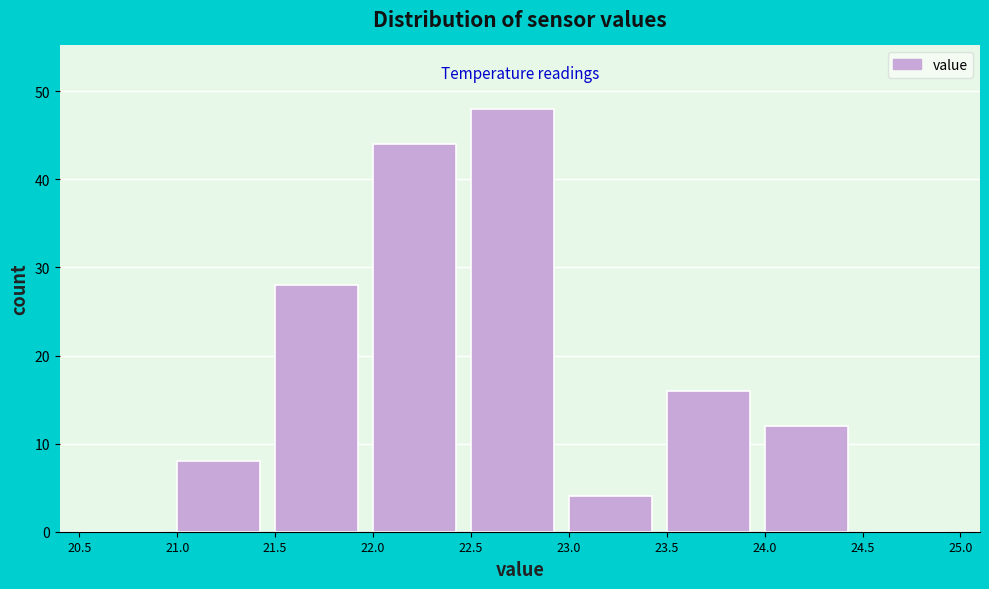

Reading left to right, transcribe this chart: for each bar, give the range it covers on the x-axis and its height. The values are not printed on the chart, so give them approximately, as read against the axis.

20.5 to 21.0: 0
21.0 to 21.5: 8
21.5 to 22.0: 28
22.0 to 22.5: 44
22.5 to 23.0: 48
23.0 to 23.5: 4
23.5 to 24.0: 16
24.0 to 24.5: 12
24.5 to 25.0: 0